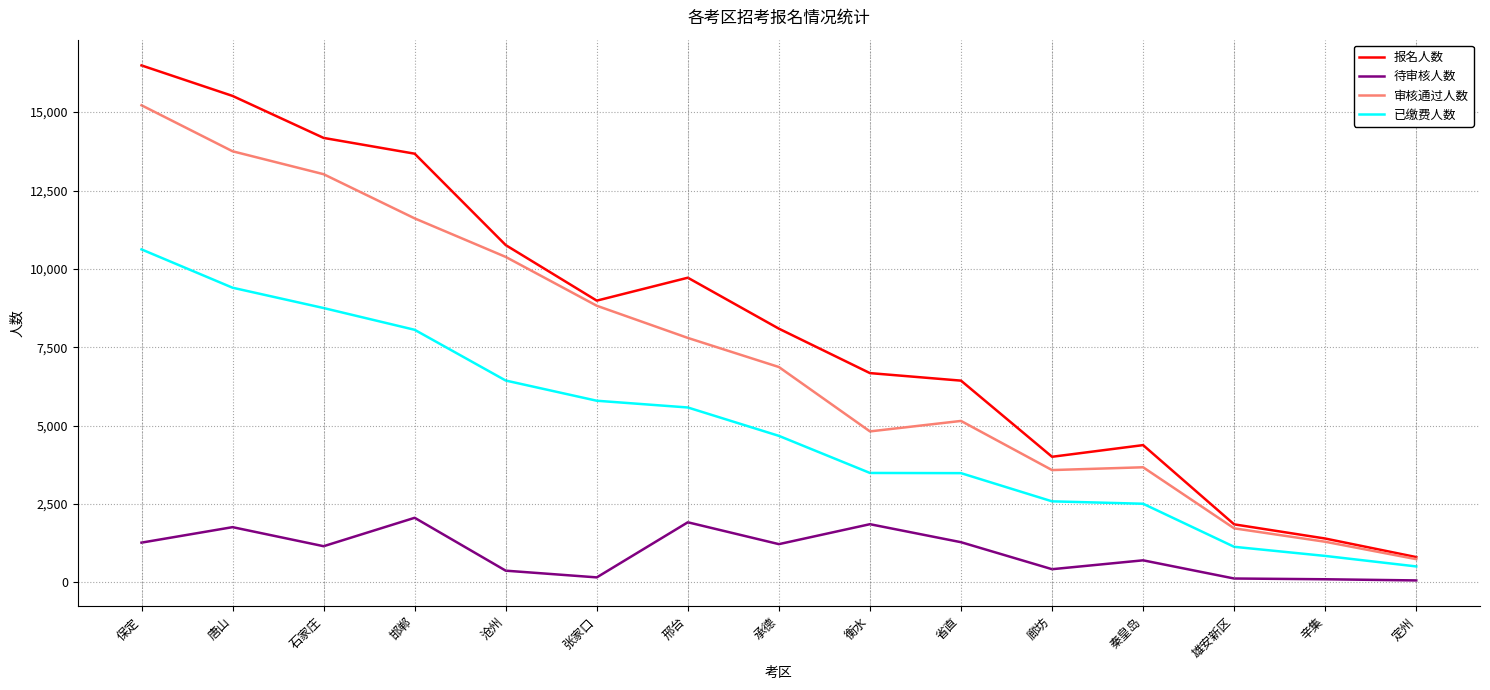

Which series has the largest range (max minus min)?

报名人数